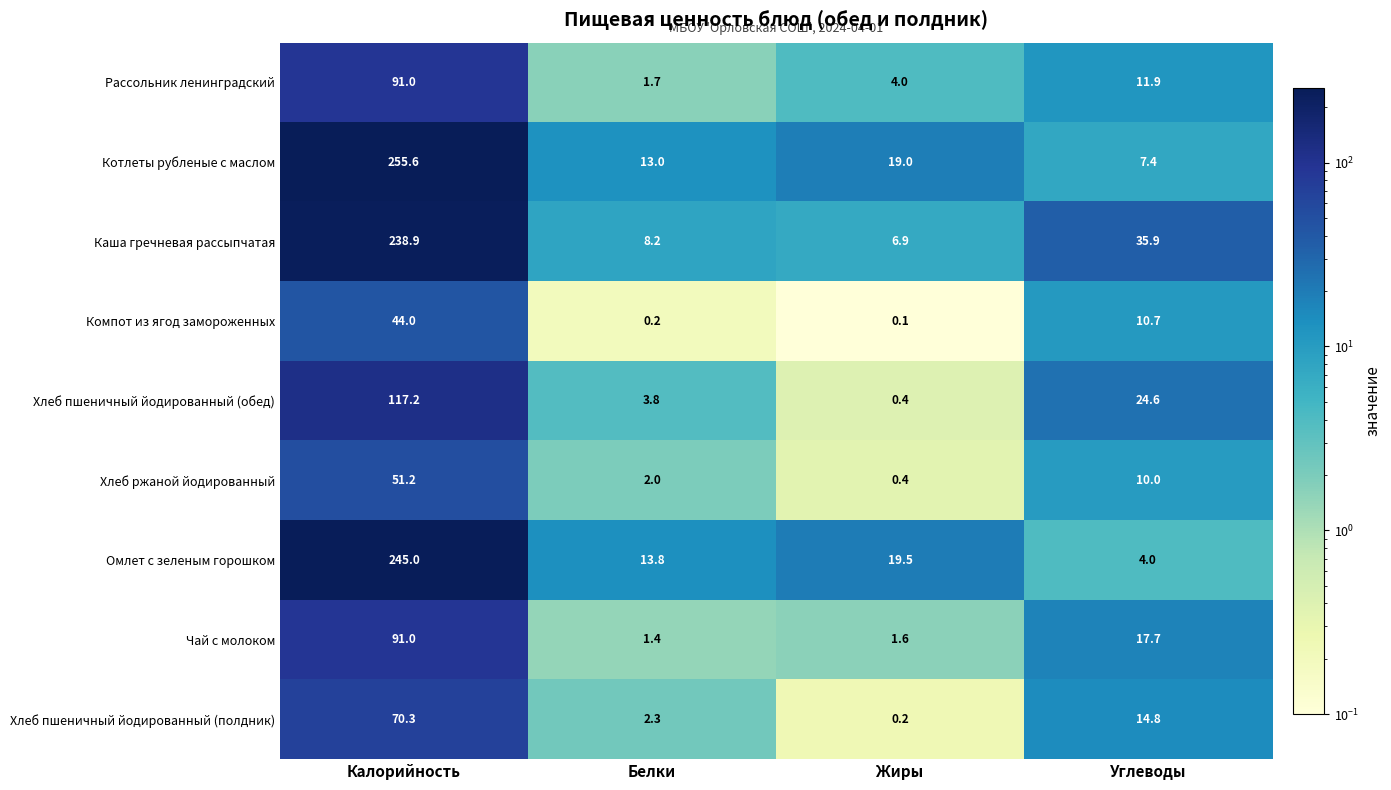

At which label is Чай с молоком closest to 46?

Углеводы